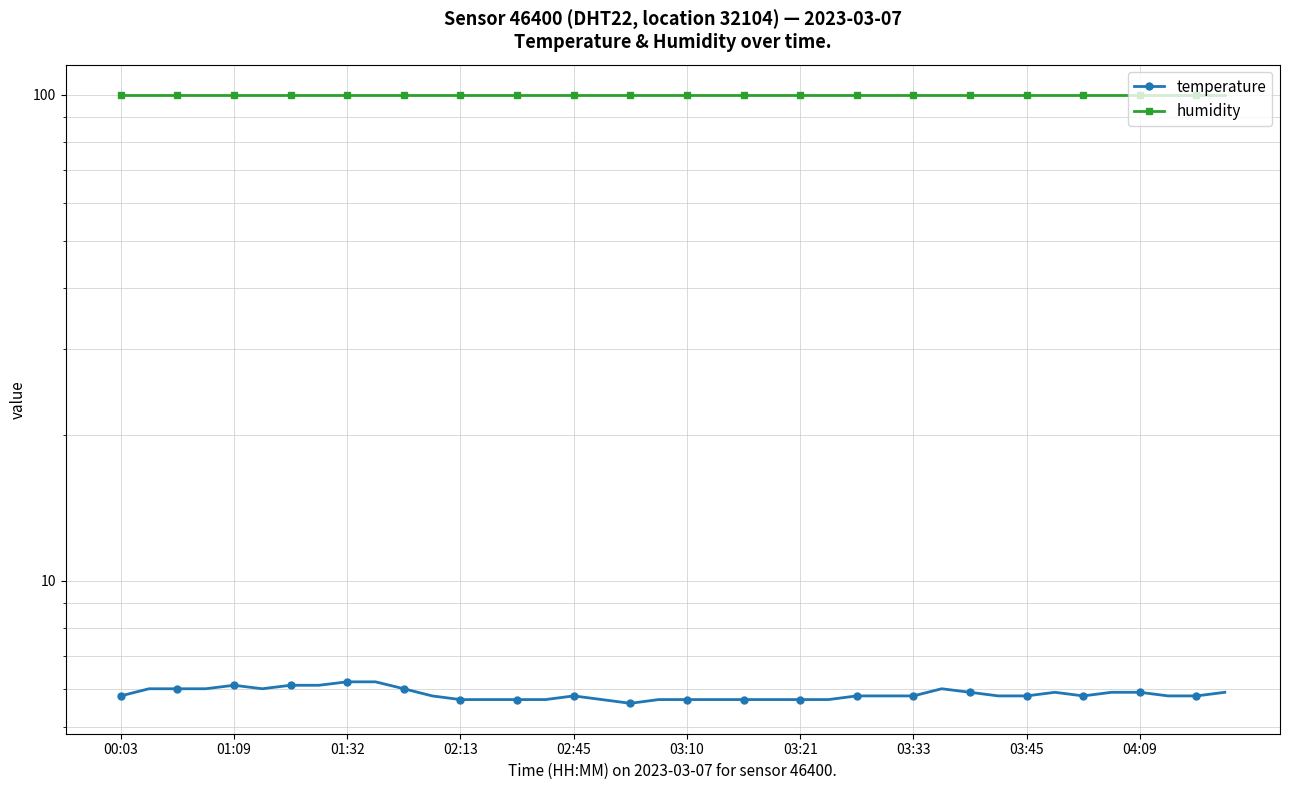

What is the approximate value of humidity at 03:45?

99.9